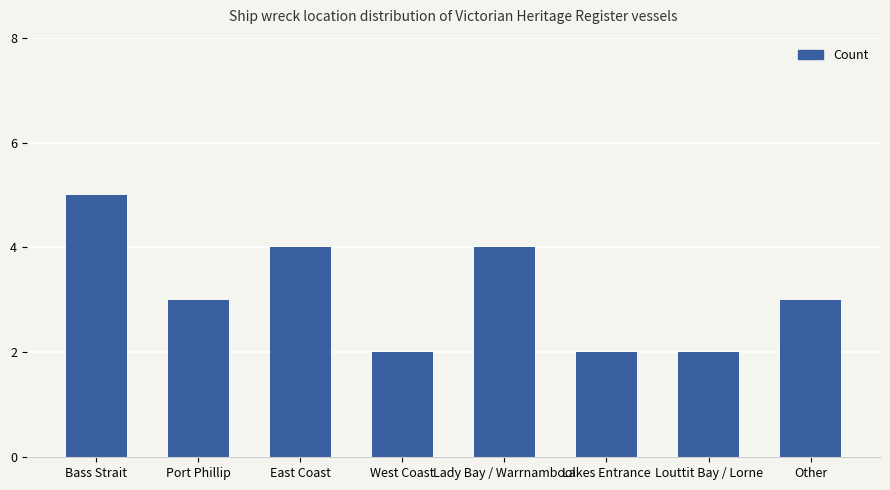

How many bars are there in total?

8